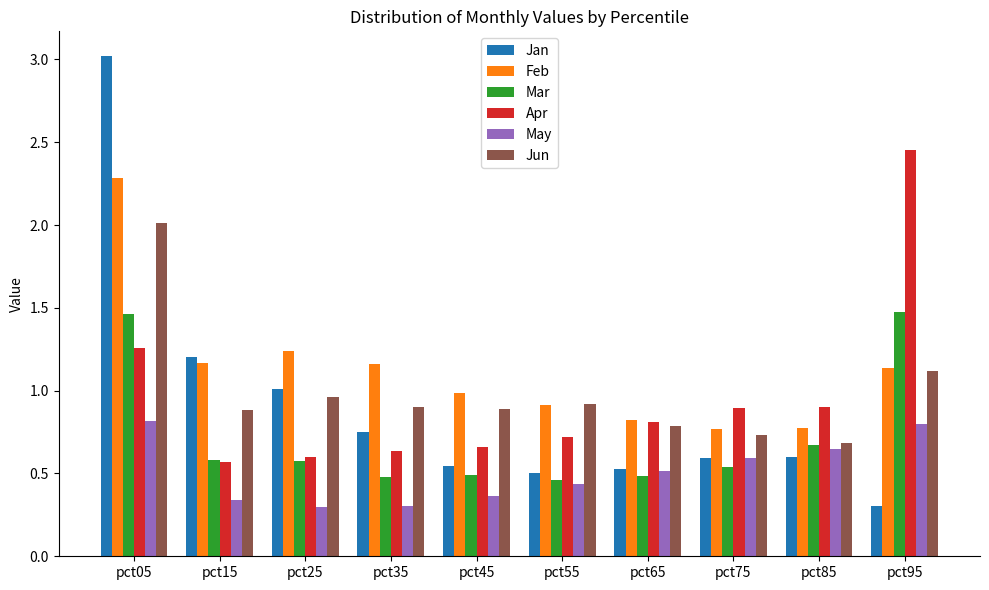

At which category is the sum across all series the highest?

pct05